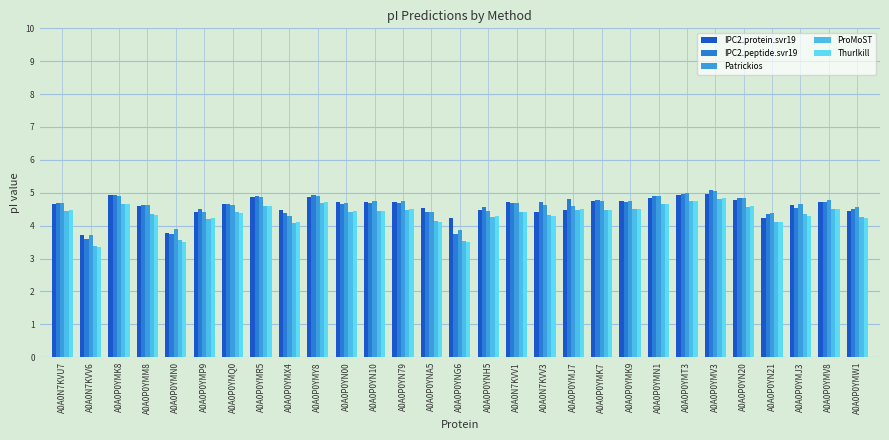

Which series has the largest total across all categories?

IPC2.peptide.svr19